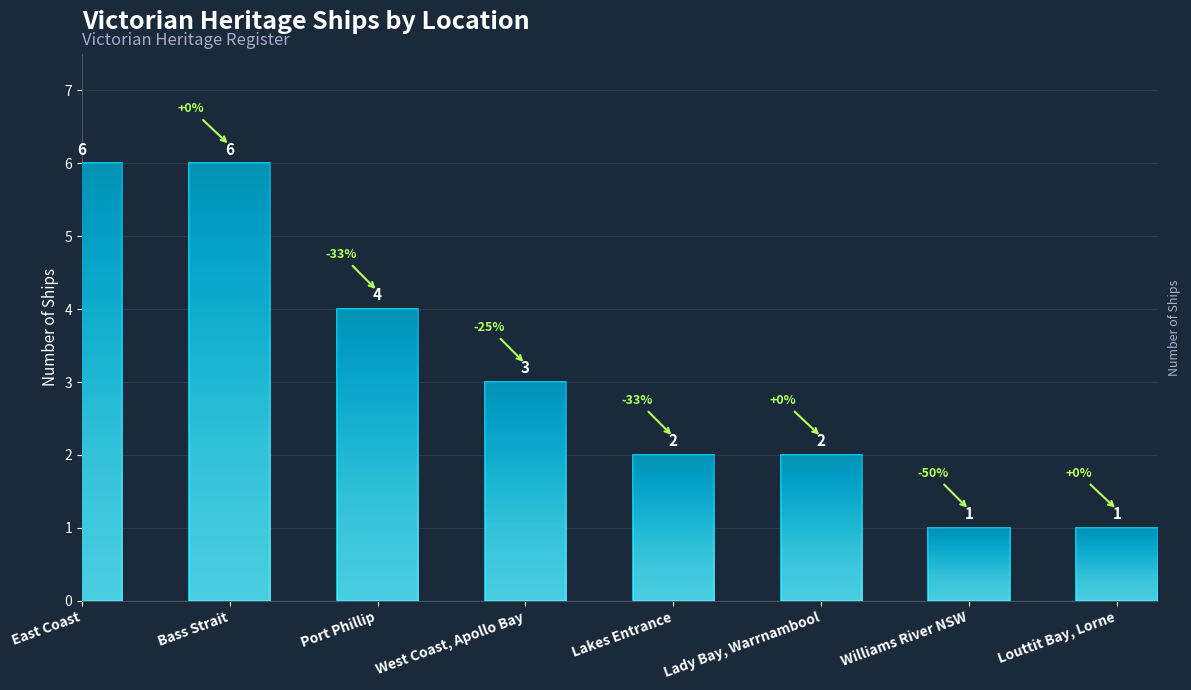

What is the smallest value displayed?

1